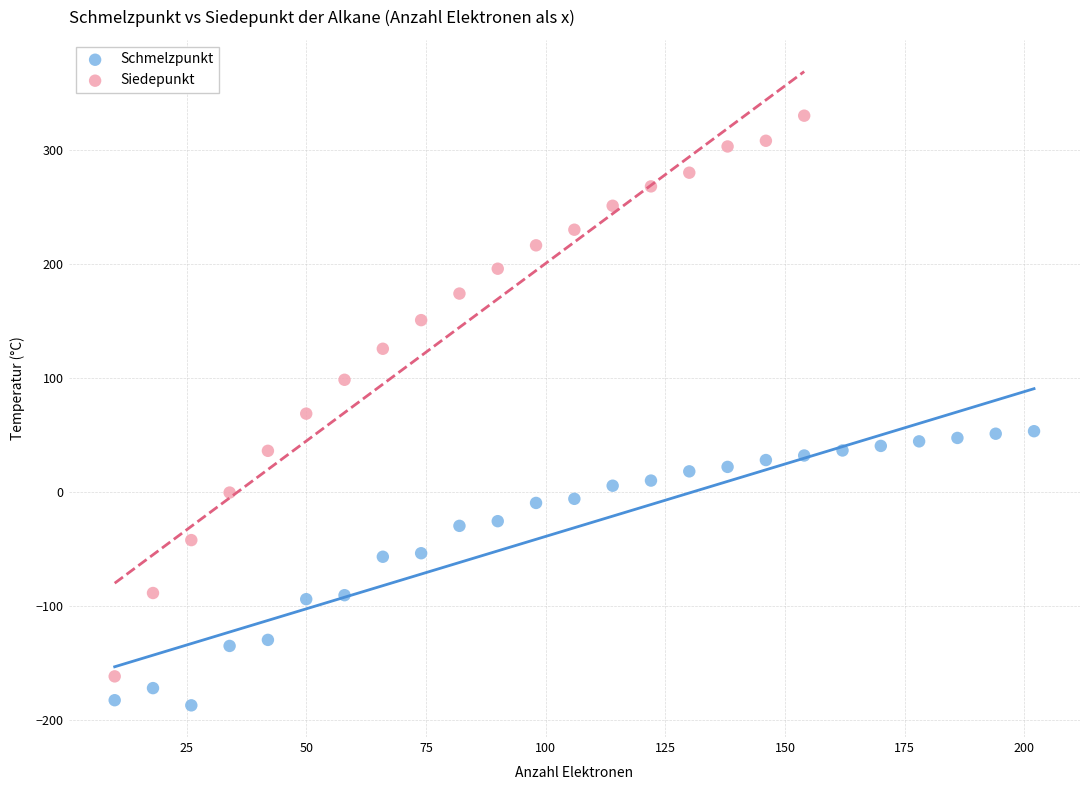

Which series has the widest spread of Y values?

Siedepunkt